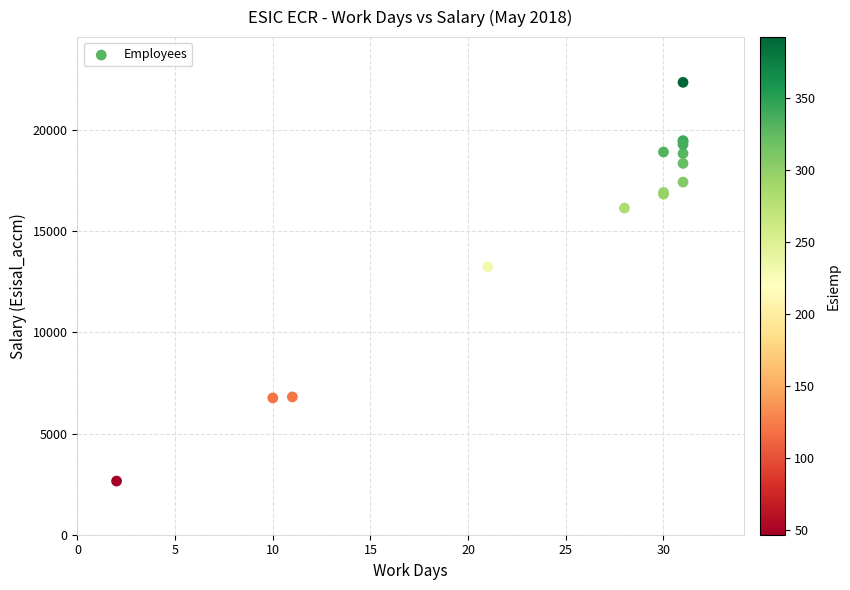

What Y value in the scatter plot is closest to 12506?

13241